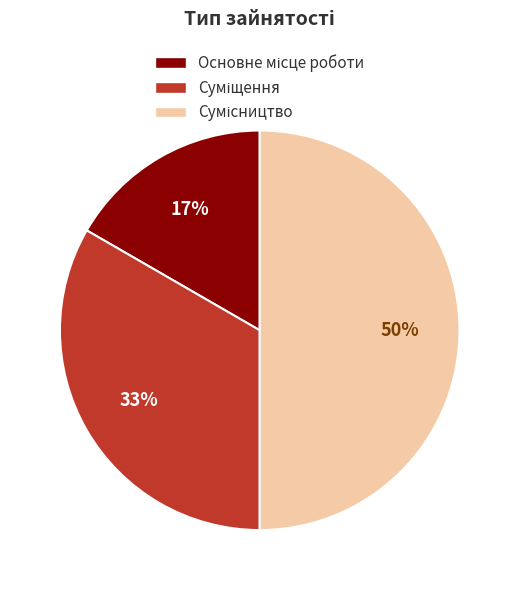

To the nearest percent, what is the difference between the largest and smallest slice percentages?

33%